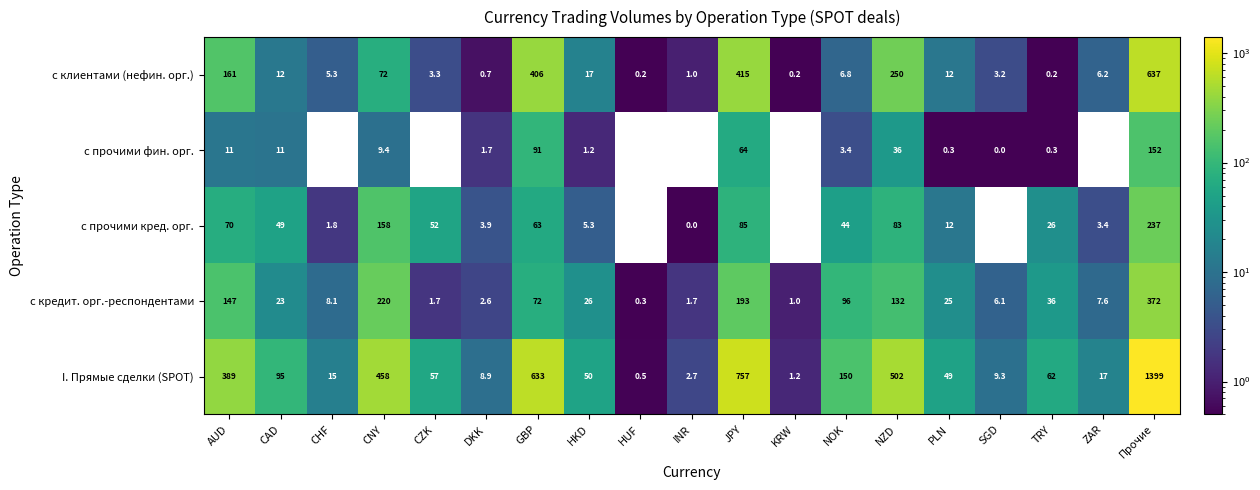

What is the difference between the highest and lowest values at JPY?

693.0